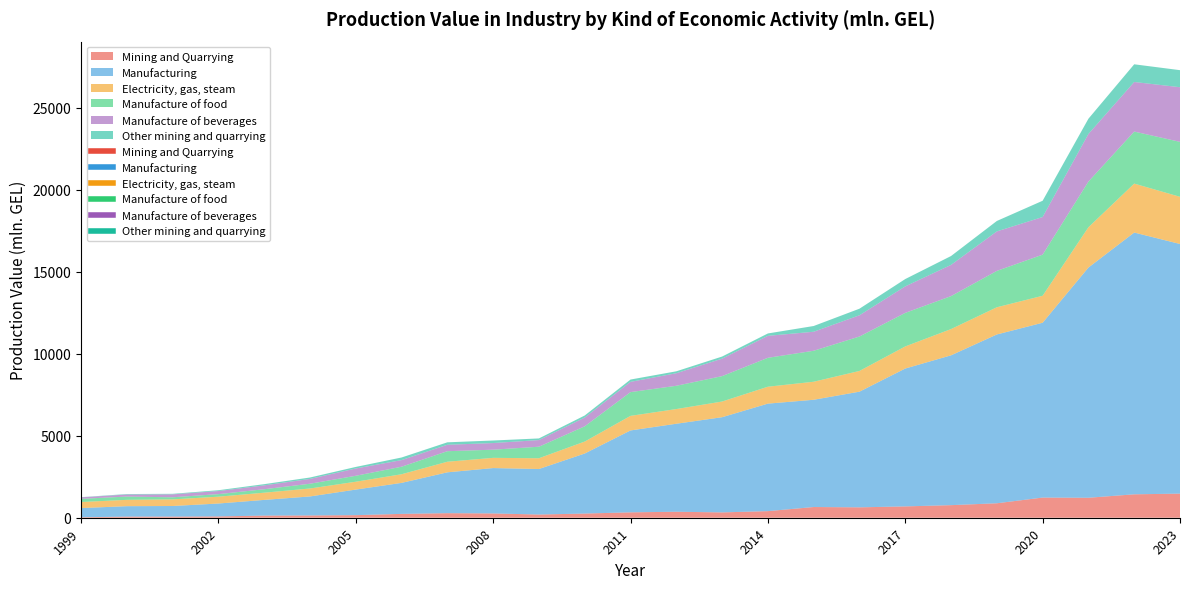

What are all the series names shown in the legend?

Mining and Quarrying, Manufacturing, Electricity, gas, steam, Manufacture of food, Manufacture of beverages, Other mining and quarrying